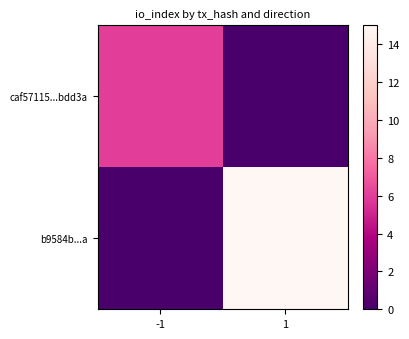

Reading right to left, list all the values displayed in this chart.

caf57115...bdd3a: 1=0	-1=6
b9584b...a: 1=15	-1=0